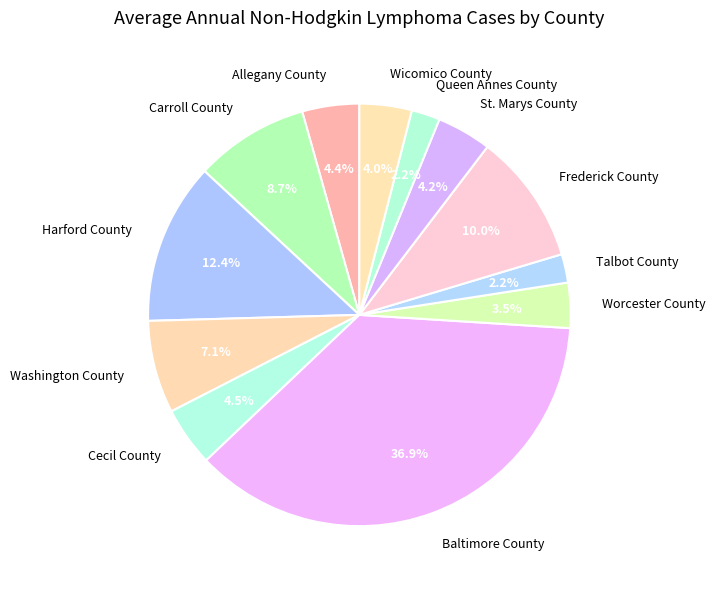

What is the largest slice in the pie chart?

Baltimore County